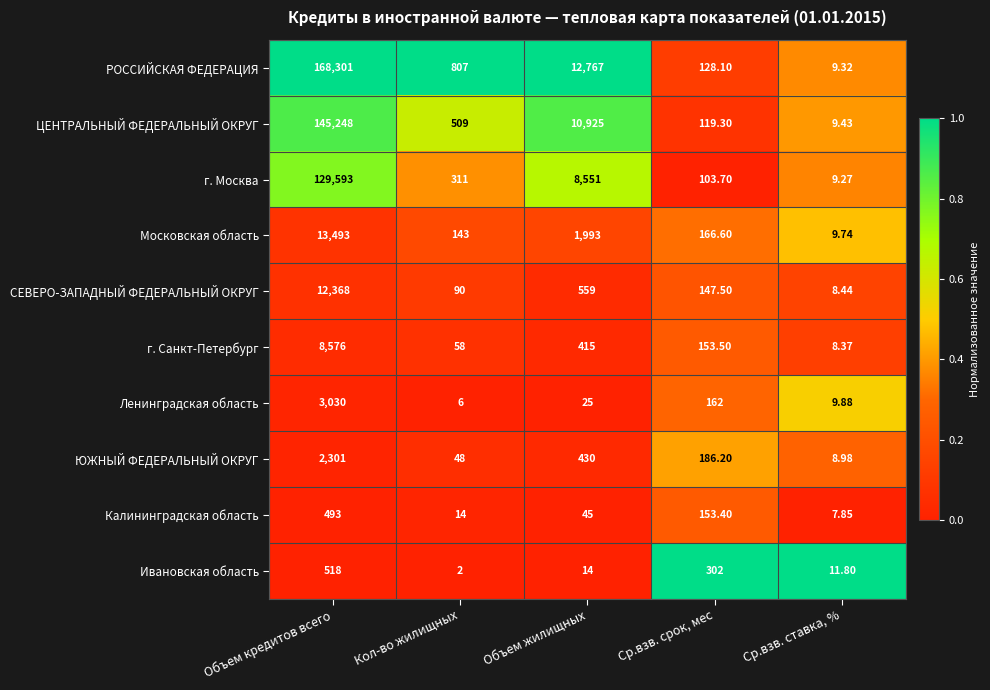

Where is ЦЕНТРАЛЬНЫЙ ФЕДЕРАЛЬНЫЙ ОКРУГ nearest to the value 72628?

Объем жилищных